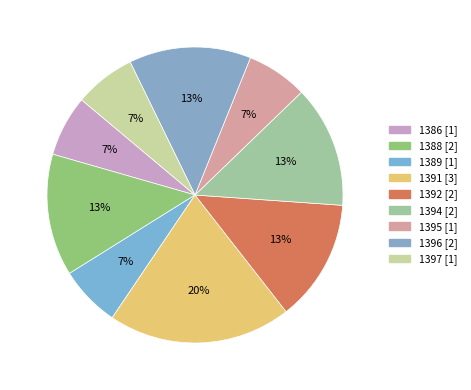

What percentage is NOT represented by 1397?

93.3%